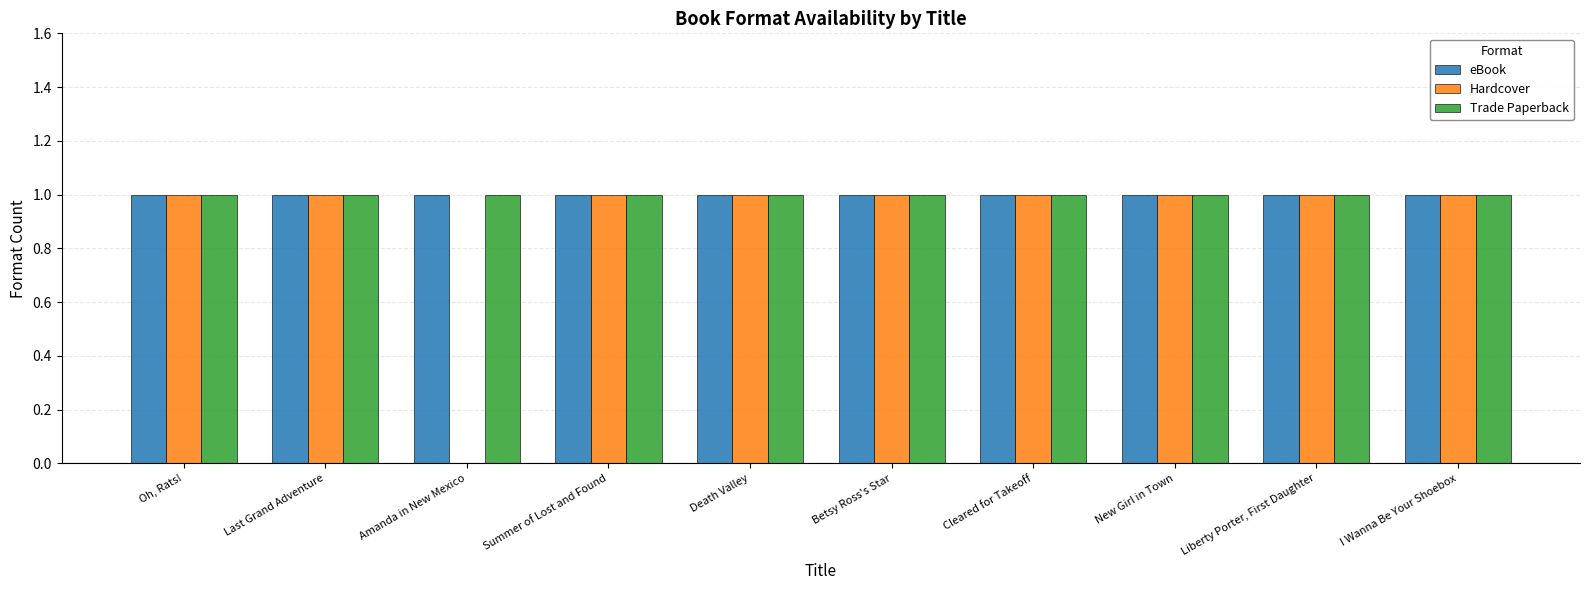

How many positive values does the Hardcover series have?

9